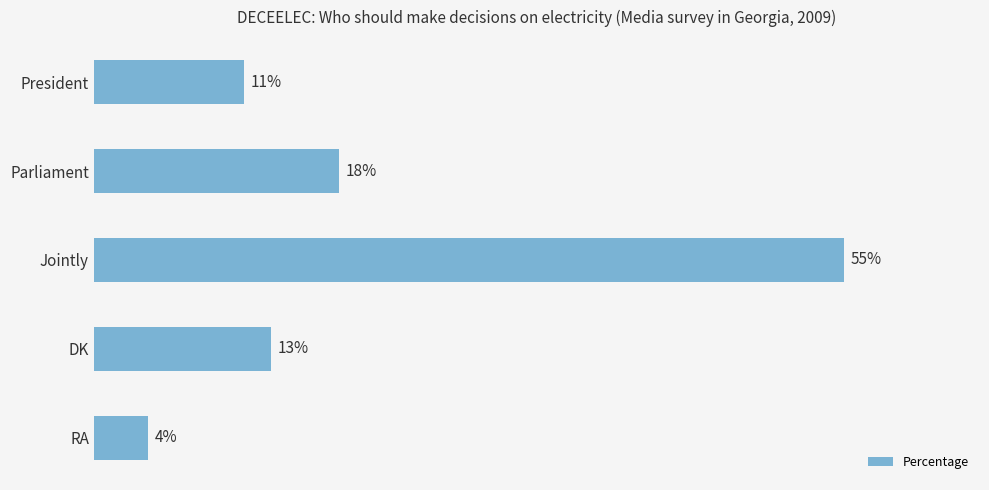

Which has a higher value, RA or DK?

DK